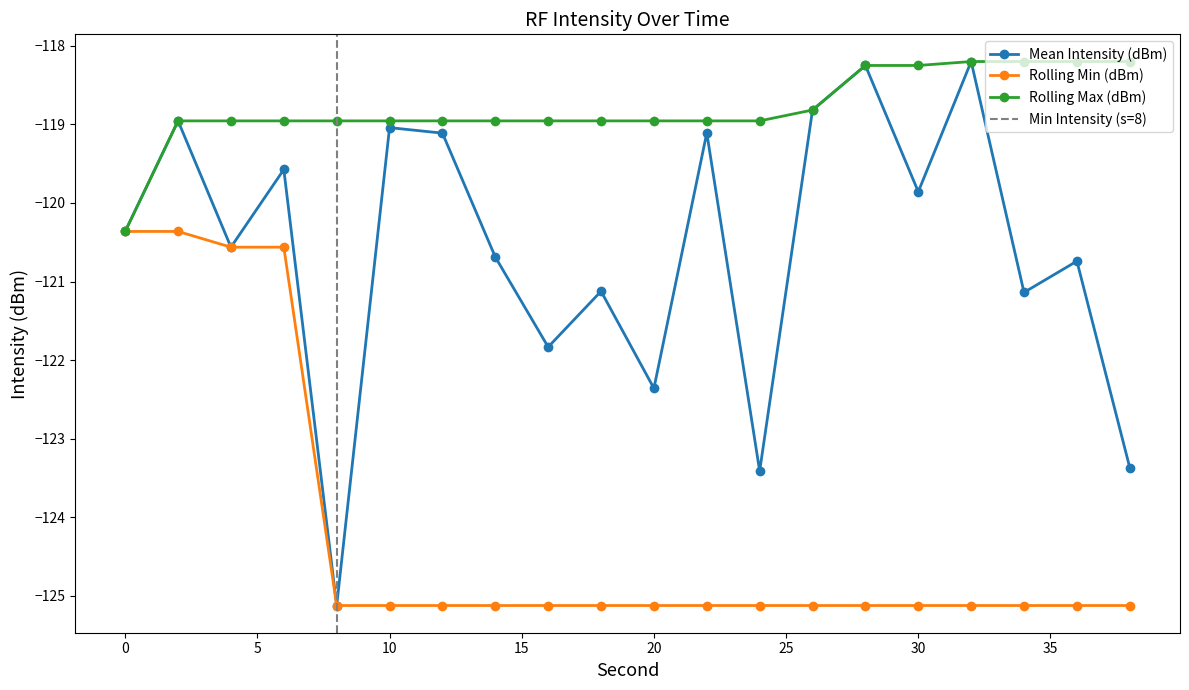

What is the difference between the maximum and minimum values in the Mean Intensity (dBm) series?

6.9